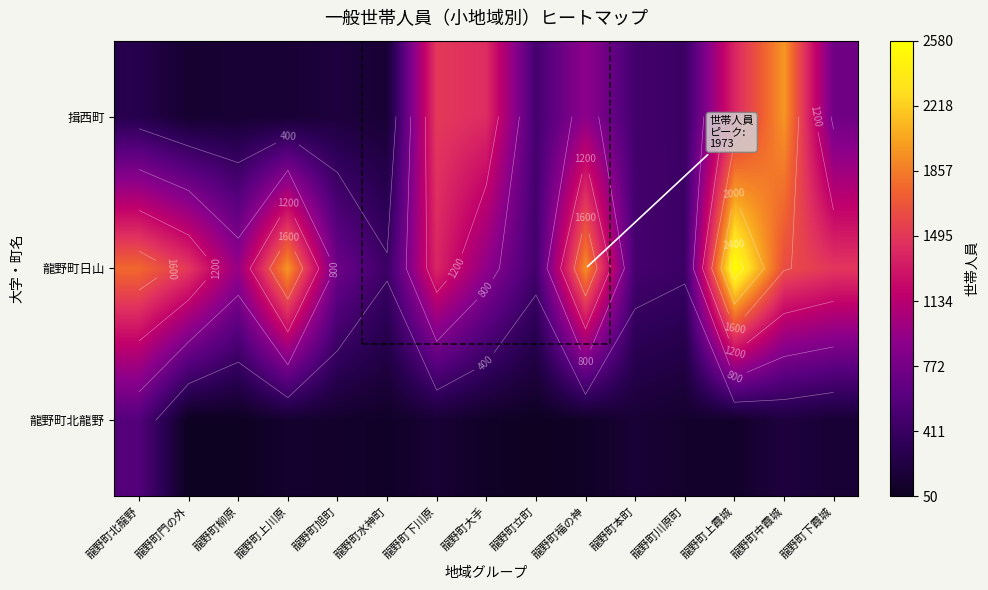

At 龍野町北龍野, list the series in order from smallest to largest.

揖西町, 龍野町北龍野, 龍野町日山